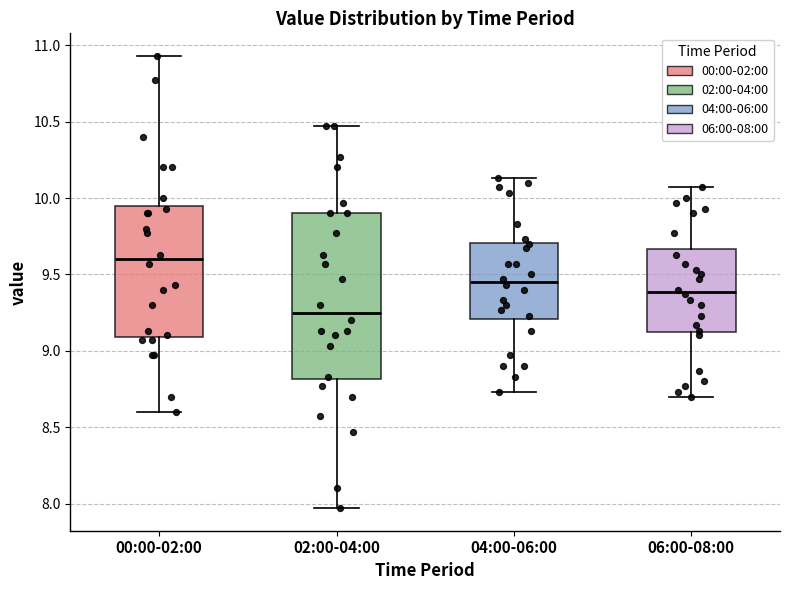

Which box's median line is the lowest?

02:00-04:00